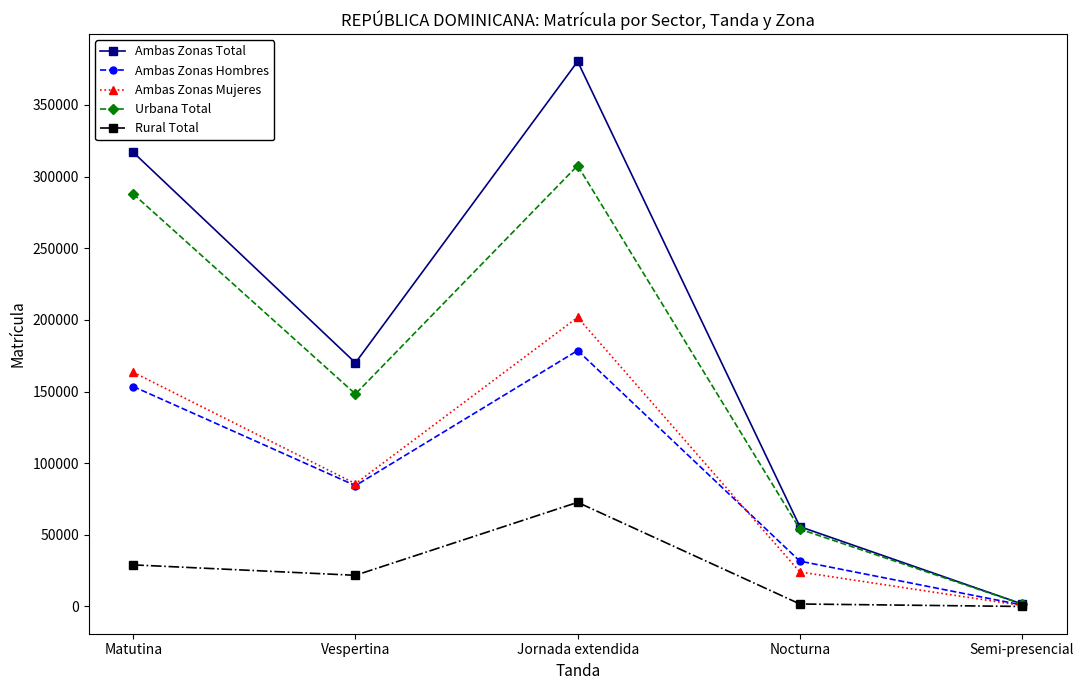

In Rural Total, how many points are higher than both neighbors (excluding endpoints)?

1